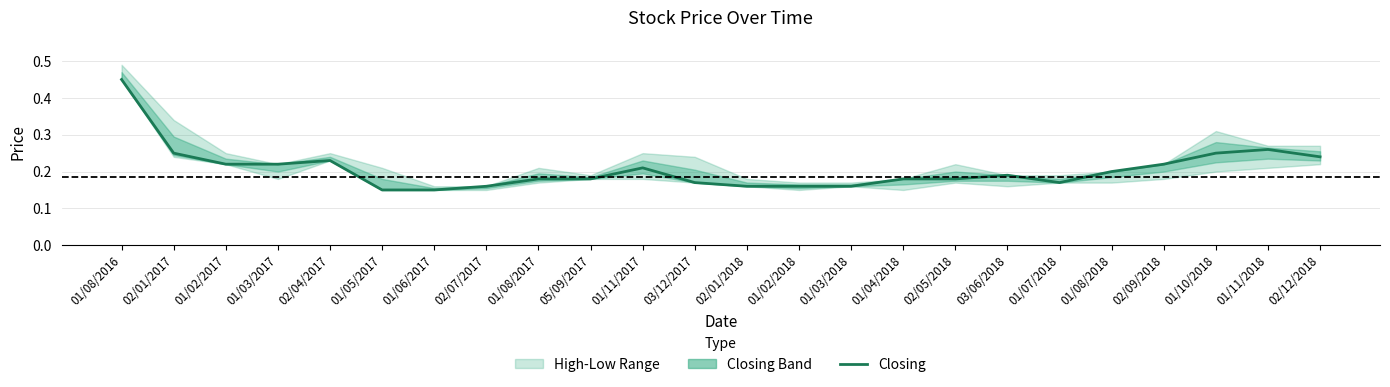

At which label is the value closest to 0?

01/05/2017